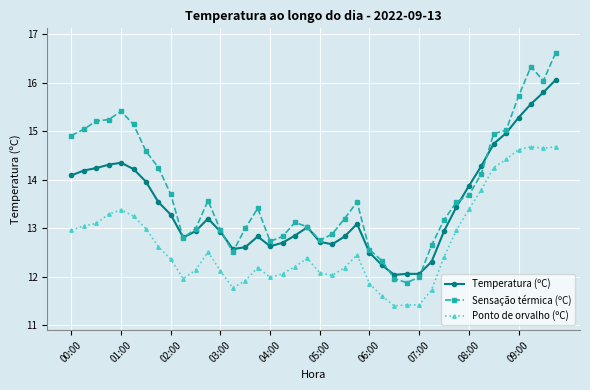

True or false: Sensação térmica (ºC) has more than 1 interior local peaks.

True